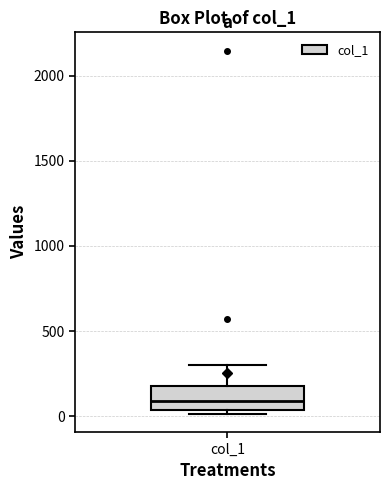

Where does the median line of the box for col_1 sit on the y-axis? The values are not printed on the chart, so give them approximately, as read against the axis.

100